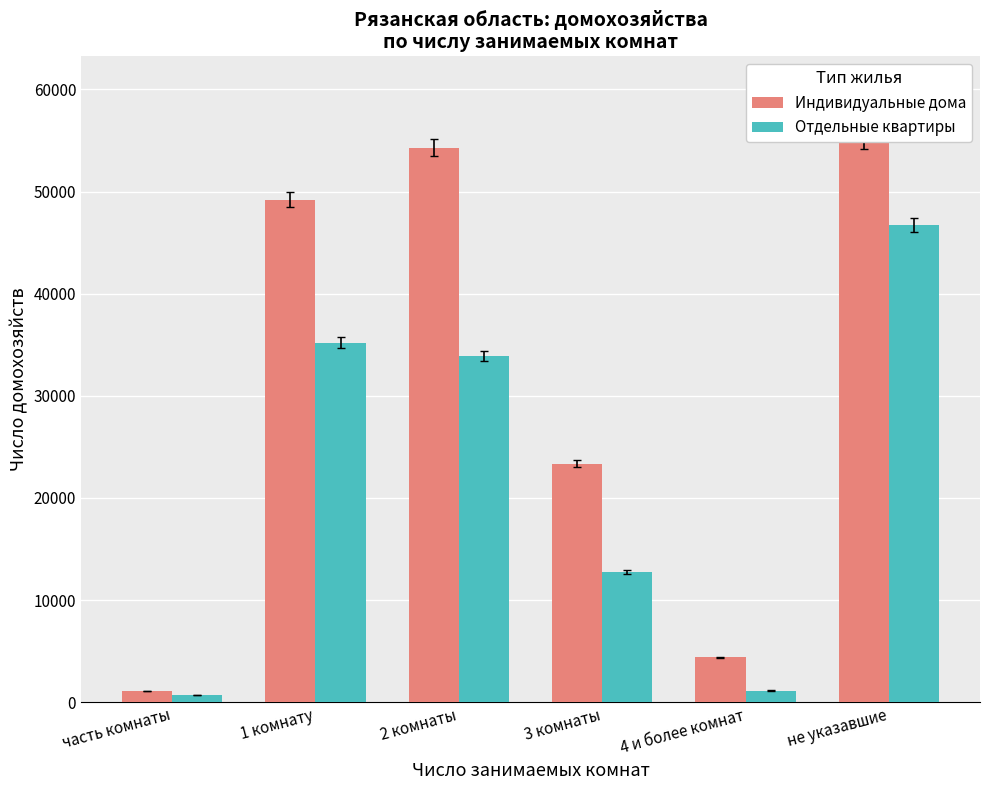

What is the sum of all Индивидуальные дома values?

187301